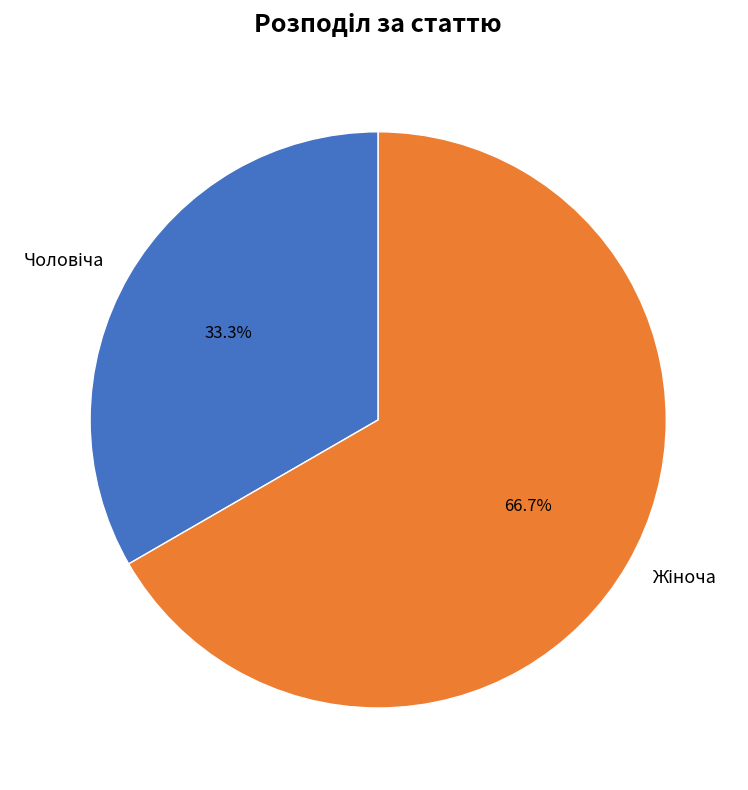

Is there a majority slice in this chart?

Yes